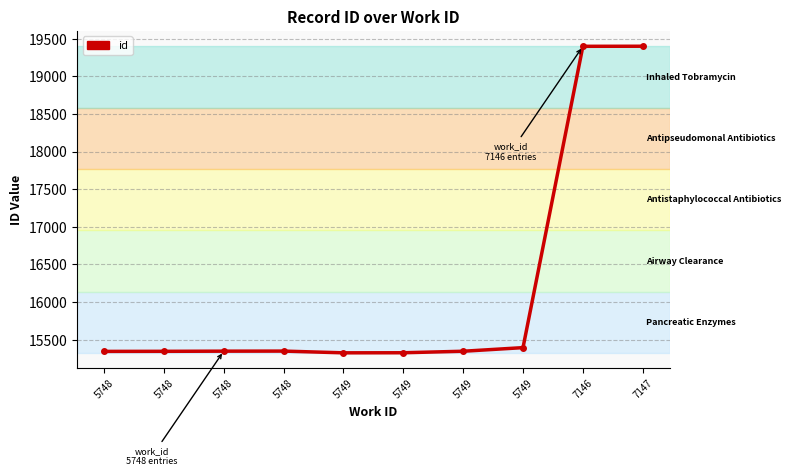

How many lines are shown in the chart?

1